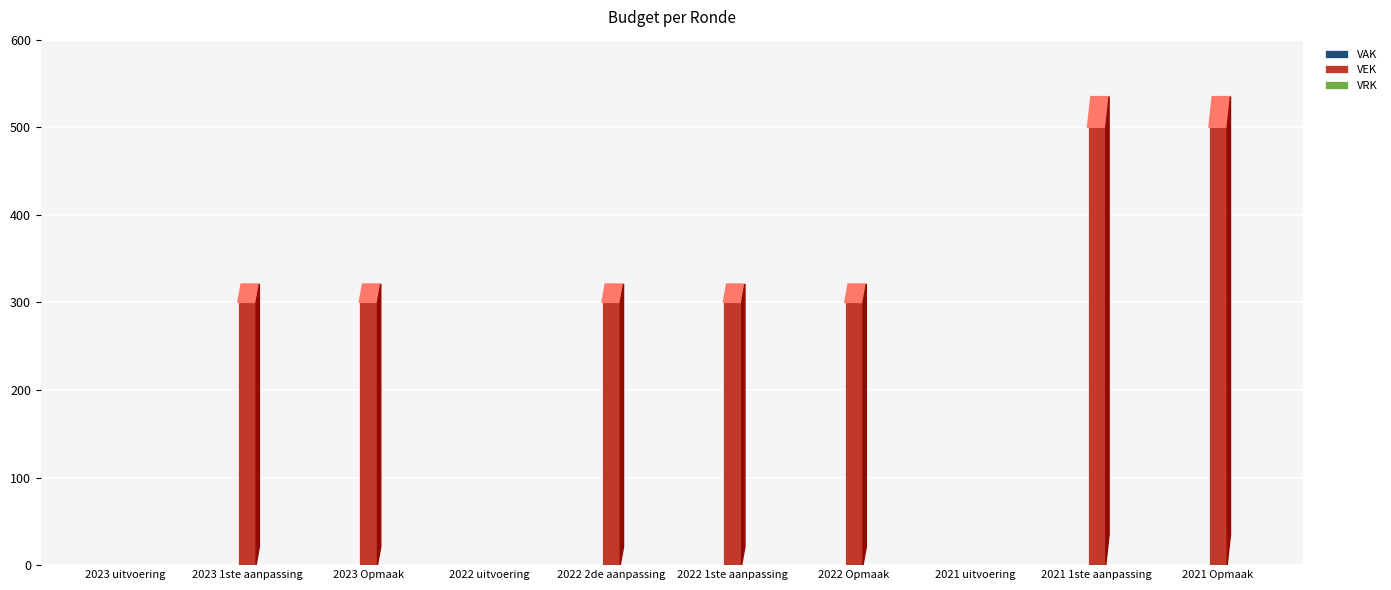

What is the sum of the values at 2022 Opmaak and 2023 Opmaak?

600